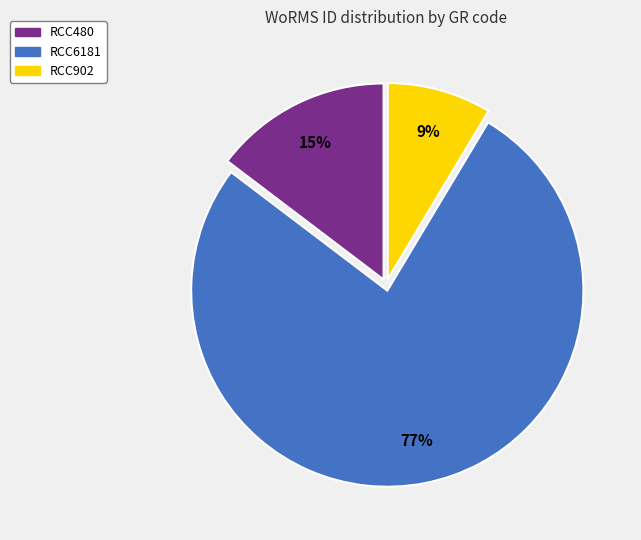

Is there any slice that represents more than half of the pie?

Yes